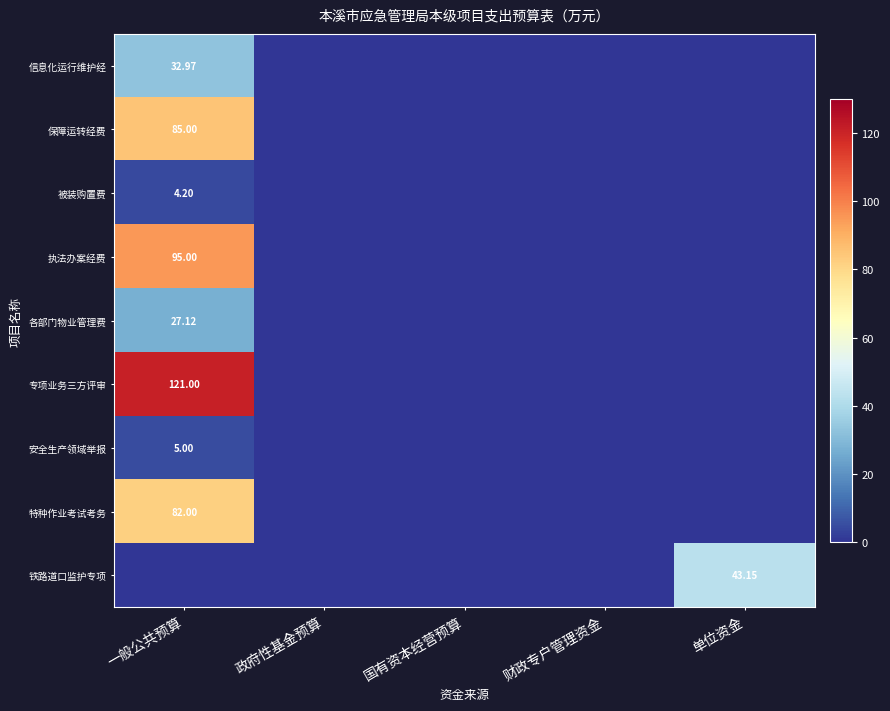

Which series changed the most between 一般公共预算 and 国有资本经营预算?

专项业务三方评审